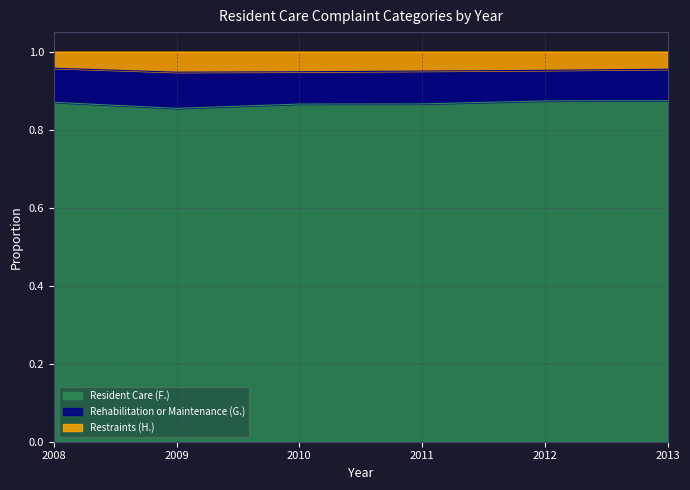

What is the total value across all series at 2013?

1.0